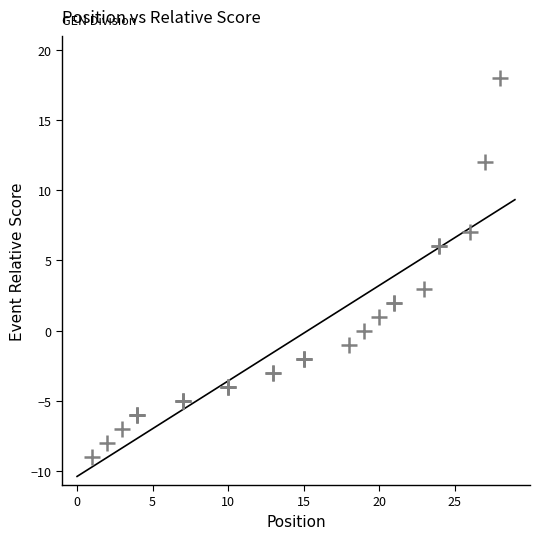

What Y value in the scatter plot is closest to 4?

3